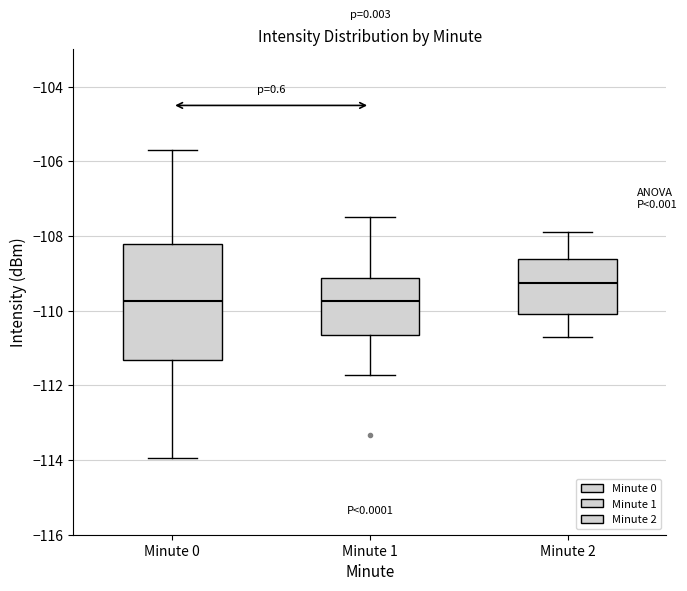

Reading left to right, transcribe this box plot: for each box, give where its median line is, the range the box spans, and where its two whiskers end, as read against the y-axis. The values are not printed on the chart, so give them approximately, as read against the axis.

Minute 0: median -109.8, box -111.4 to -108.2, whiskers -114.0 to -105.6
Minute 1: median -109.8, box -110.6 to -109.2, whiskers -111.8 to -107.4
Minute 2: median -109.2, box -110.0 to -108.6, whiskers -110.6 to -107.8